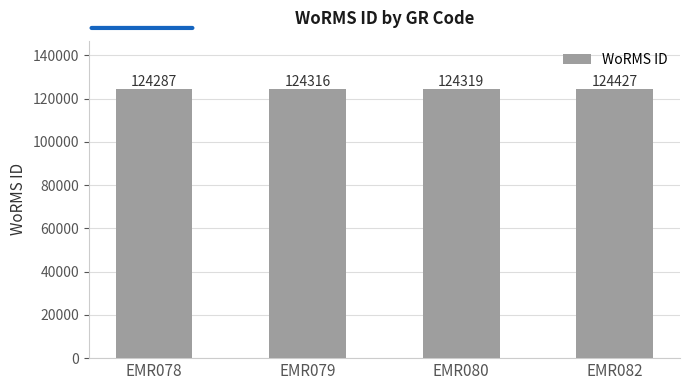

Does the chart contain stacked bars?

No